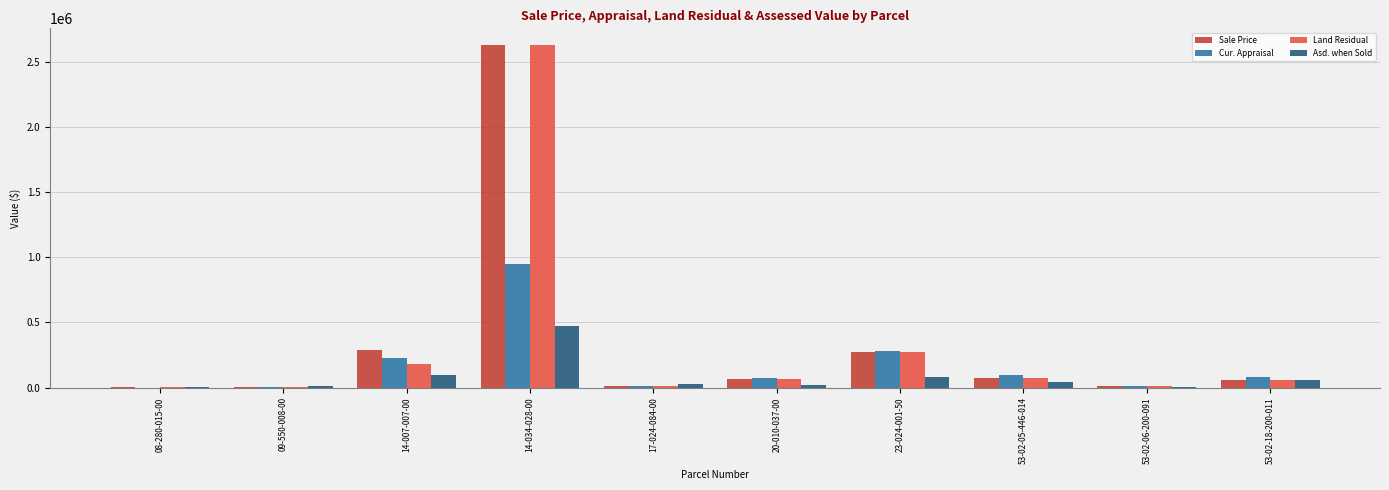

True or false: Cur. Appraisal has a value of 15685 at 17-024-084-00.

True